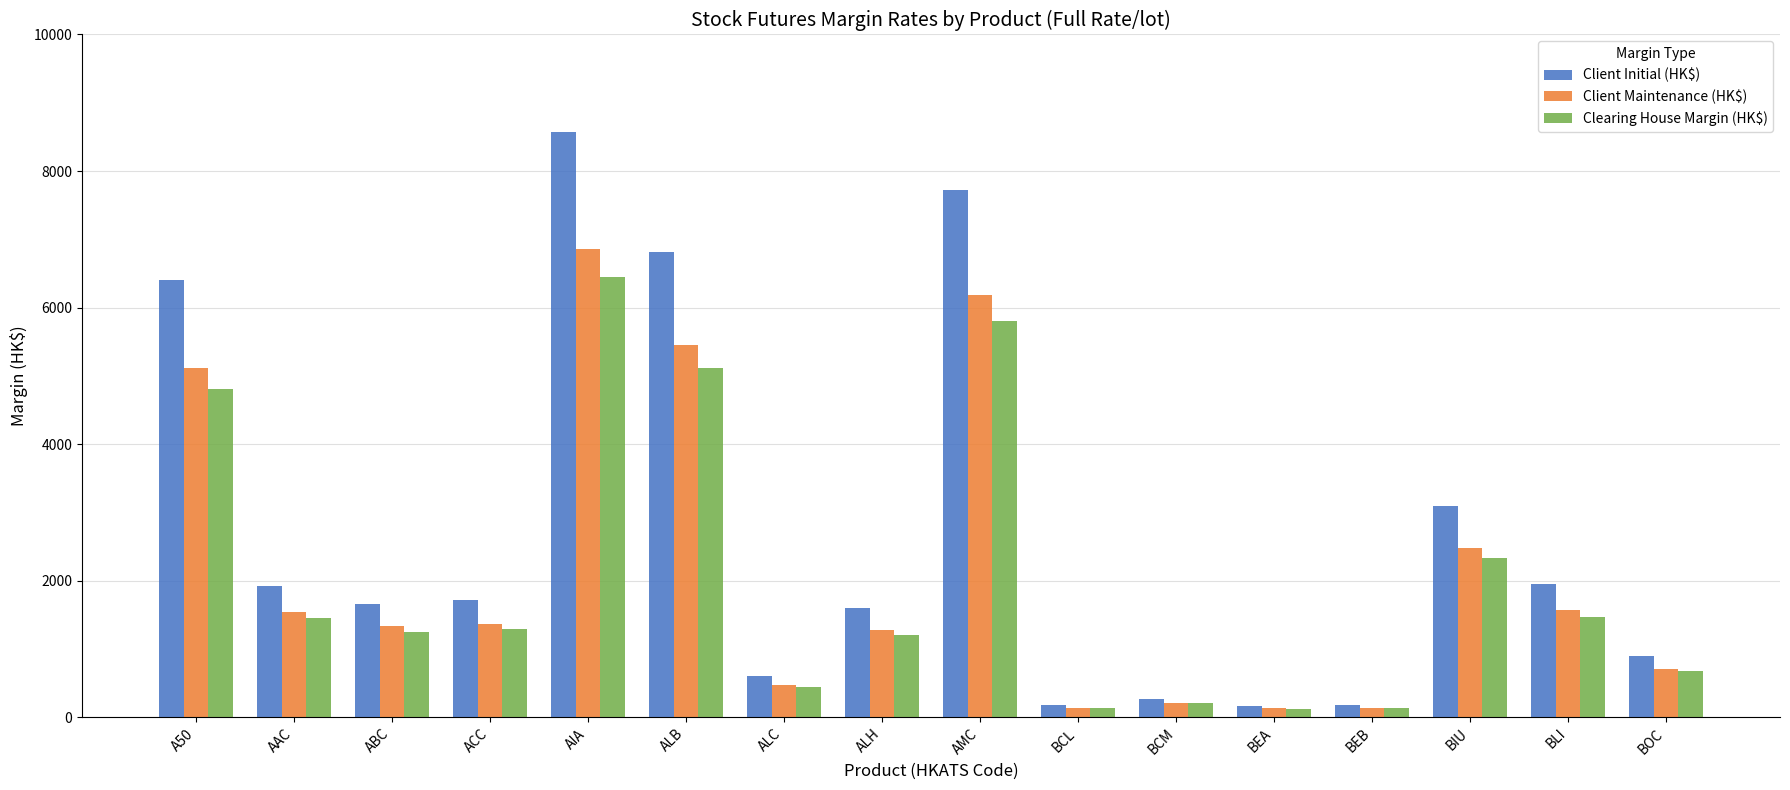

Read the Clearing House Margin (HK$) value at BCM, to the nearest 100.

200